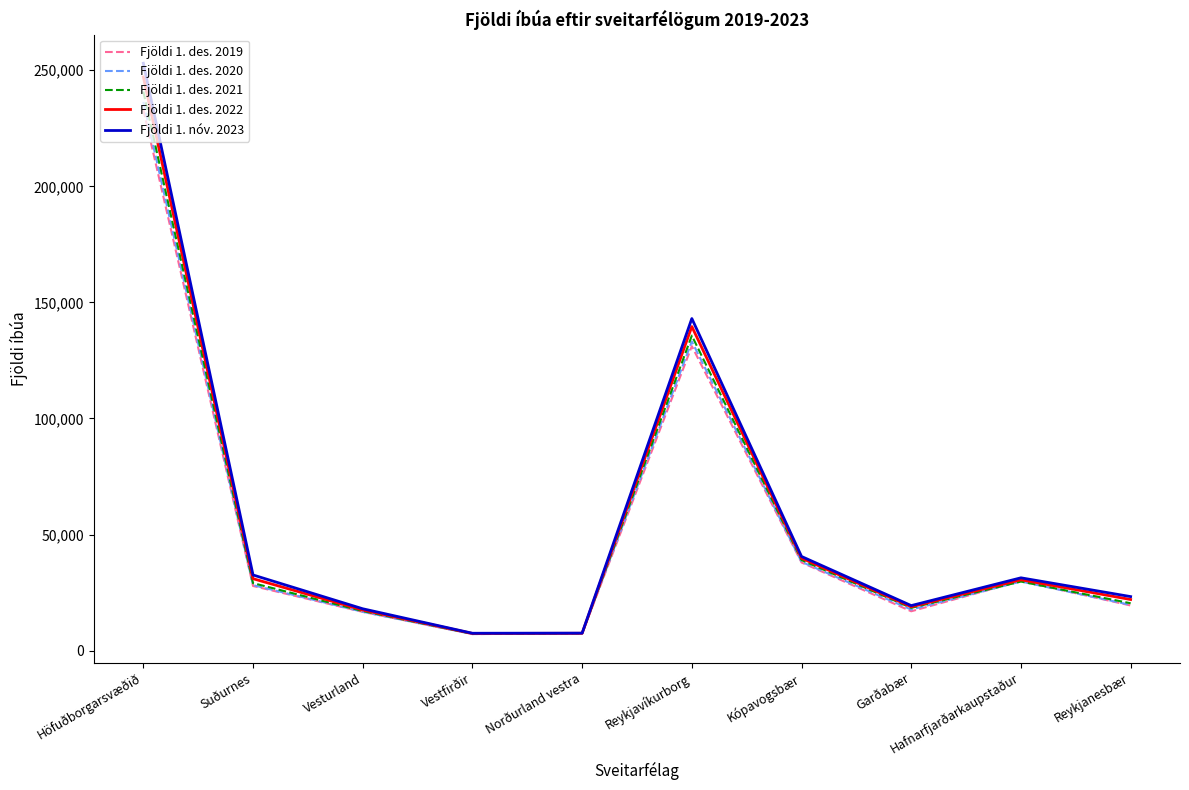

Which series has the largest range (max minus min)?

Fjöldi 1. nóv. 2023